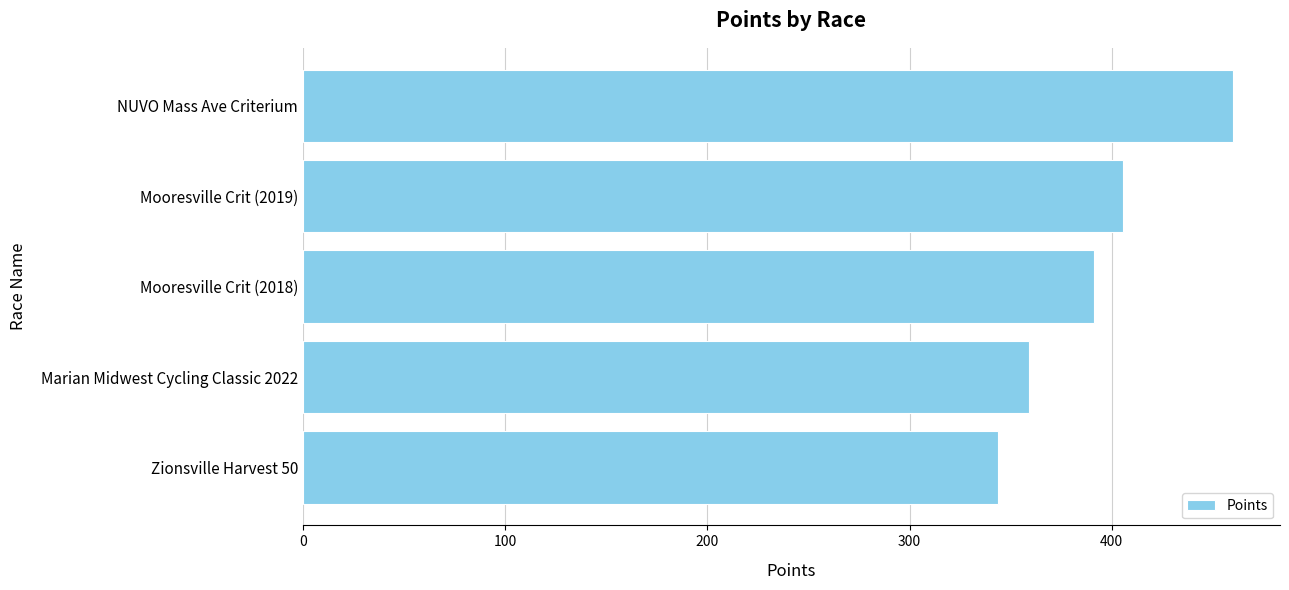

What value does the data have at Mooresville Crit (2019)?

405.6